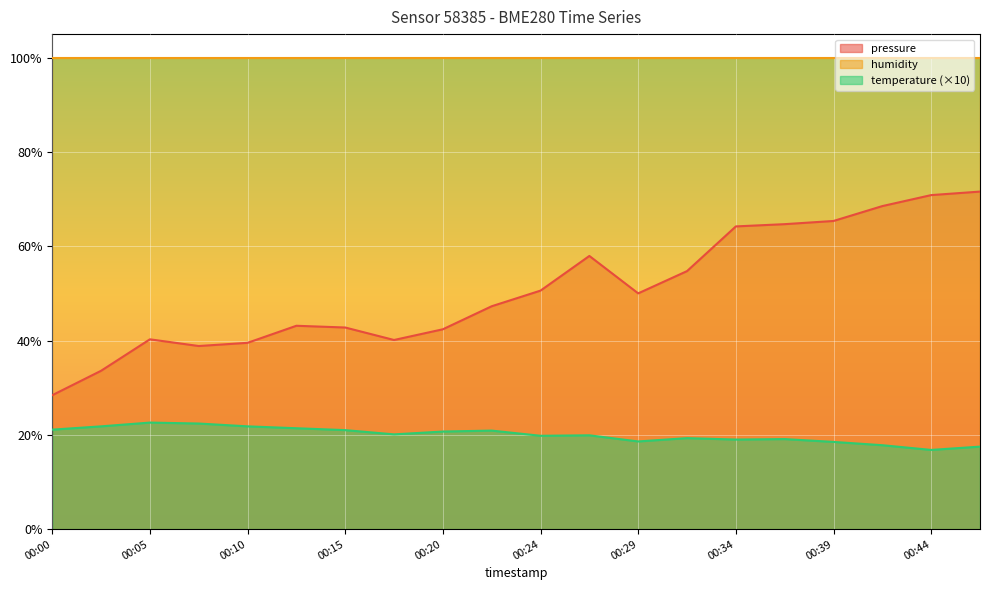

Which category has the highest value across all series?

00:46